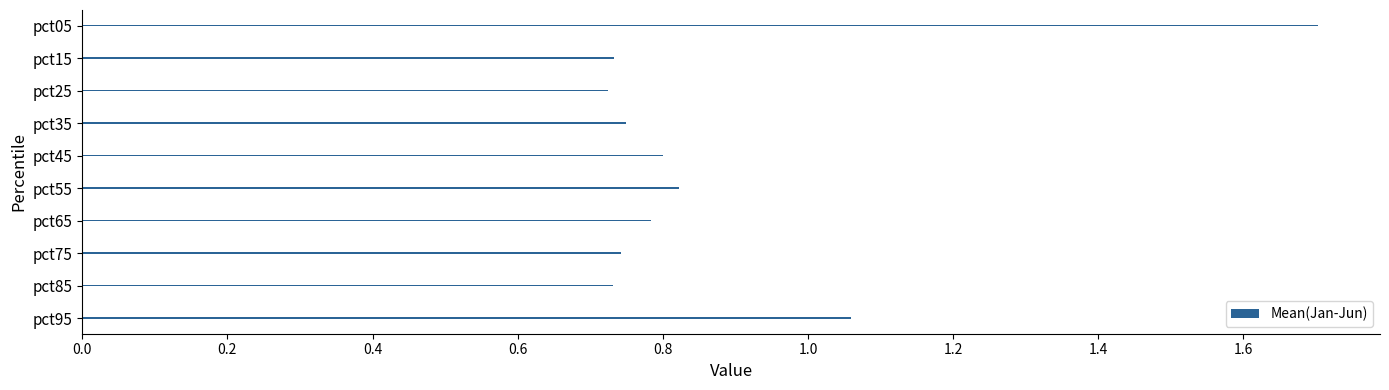

What is the average value?

0.9